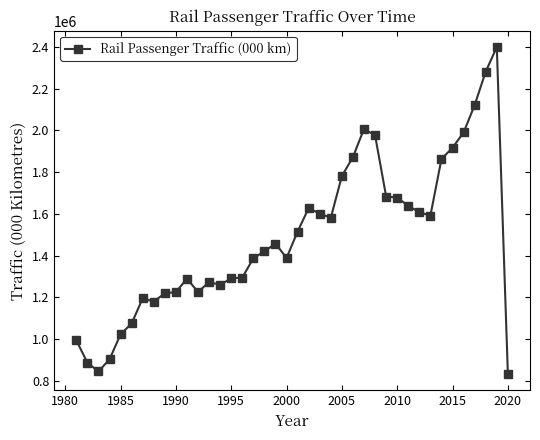

True or false: the data has more than 0 interior local peaks.

True